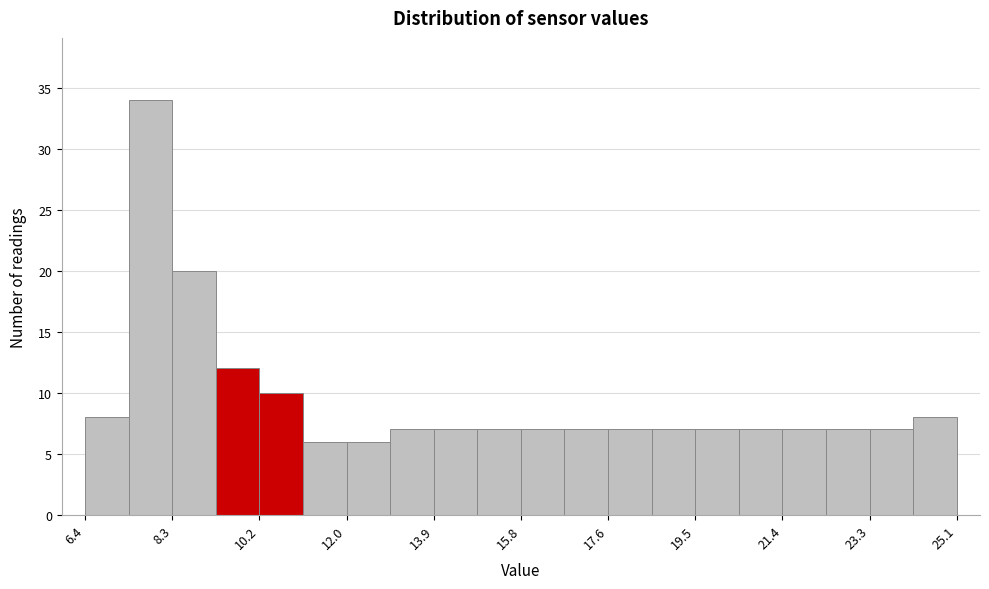

Which range on the x-axis has the tallest bar?

7.4 to 8.4